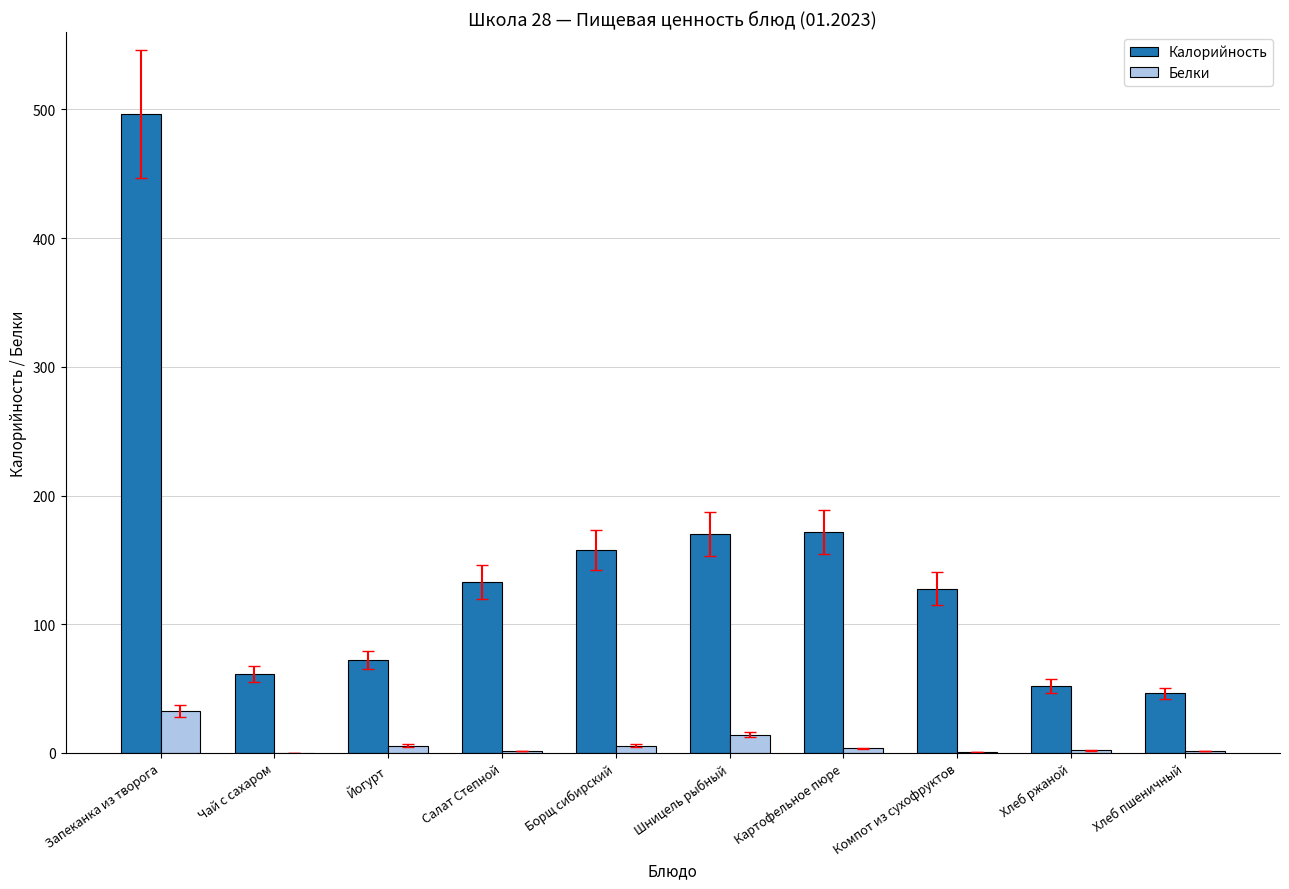

Which series changed the most between Салат Степной and Картофельное пюре?

Калорийность